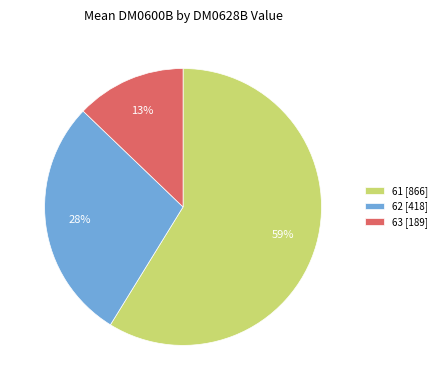

Which slice is the smallest?

63 [189]